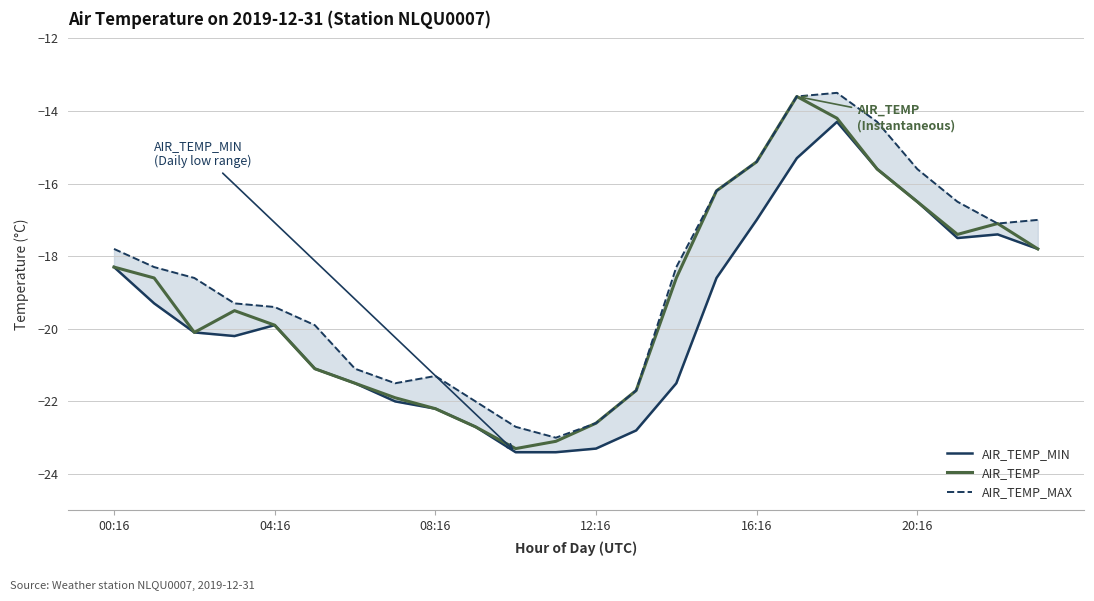

What is the difference between the second highest and minimum values in the AIR_TEMP series?

9.1